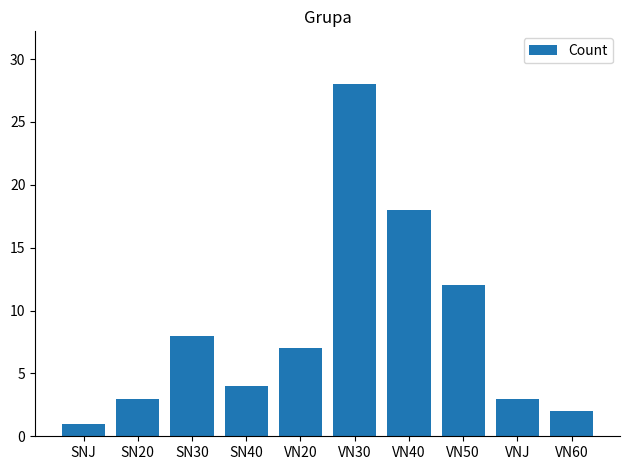

How many bars are there in total?

10